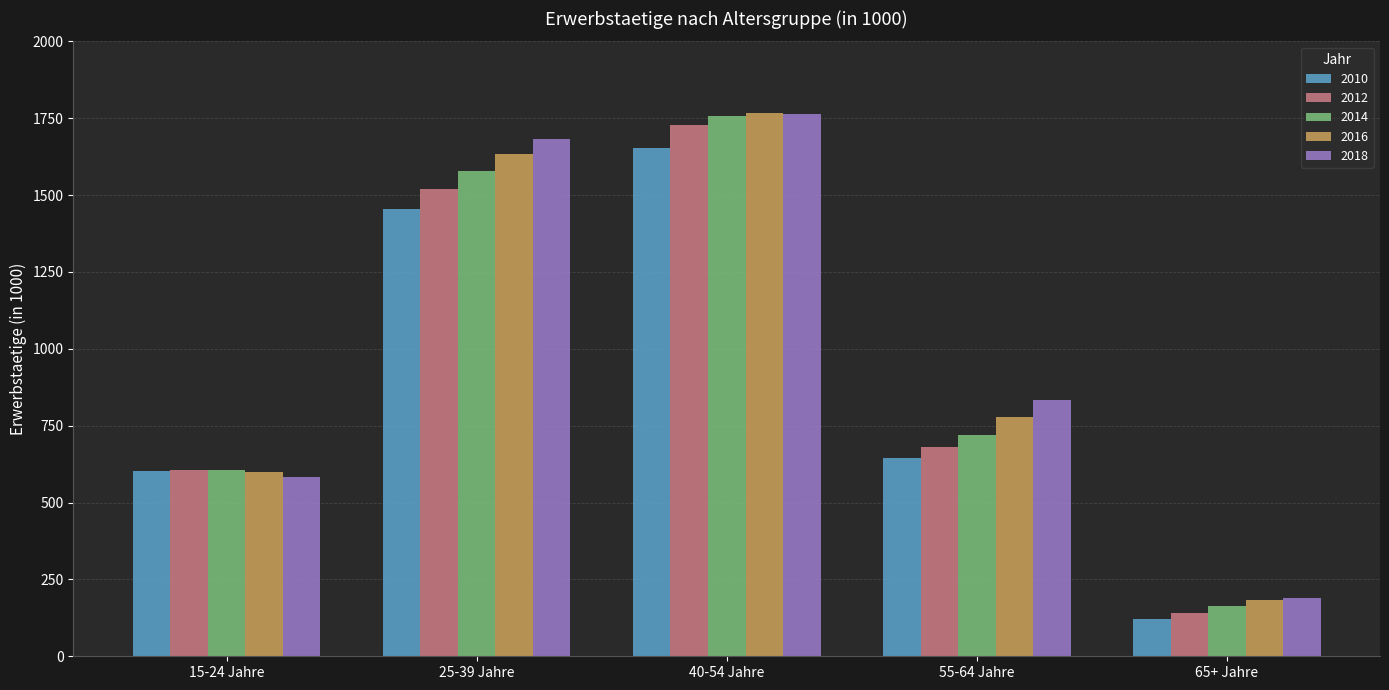

Which series changed the most between 15-24 Jahre and 40-54 Jahre?

2018